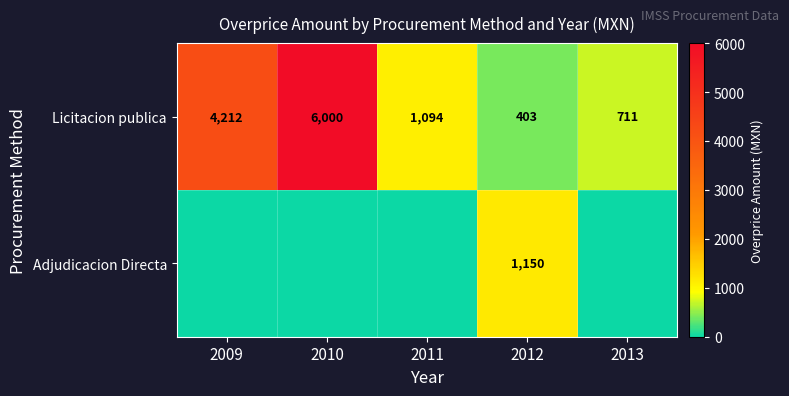

What is the sum of the Licitacion publica values at 2011 and 2010?

7094